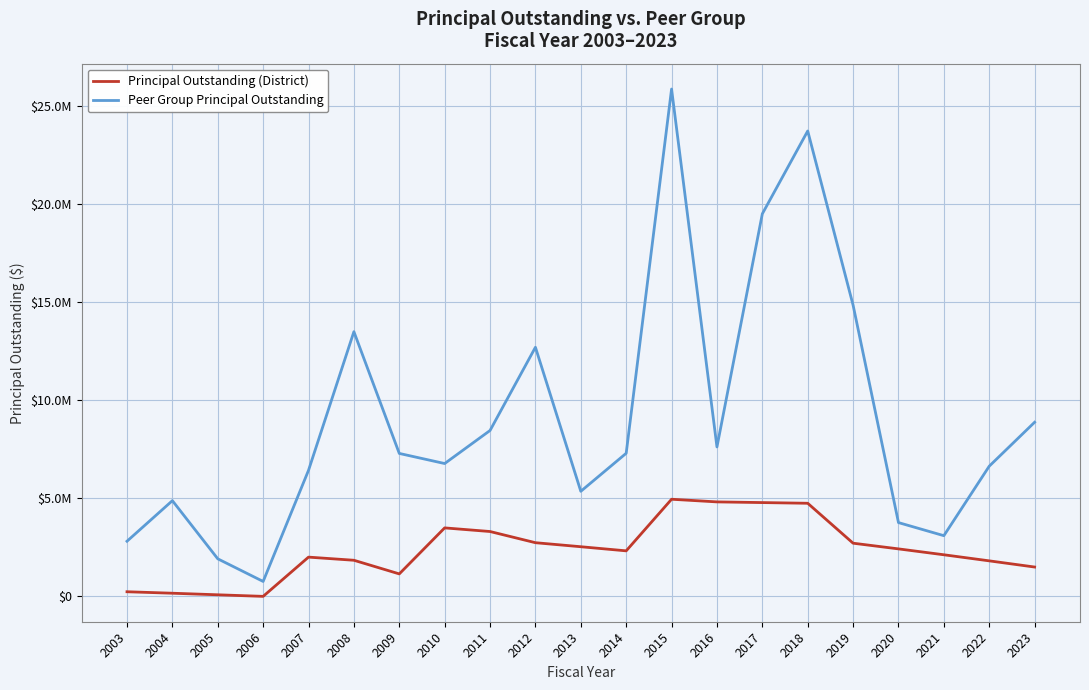

True or false: PeerGroupPrincipalOutstanding has a value of 9816878.0 at 2014.

False